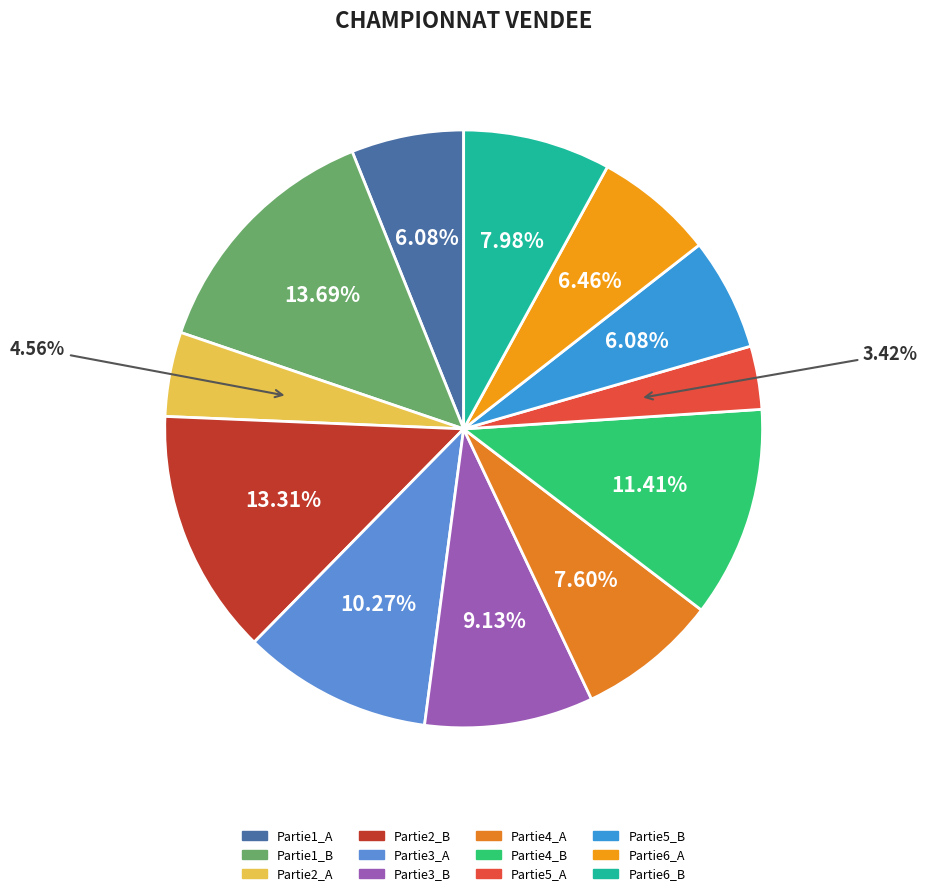

To the nearest percent, what percentage of the pie is Partie1_B?

14%